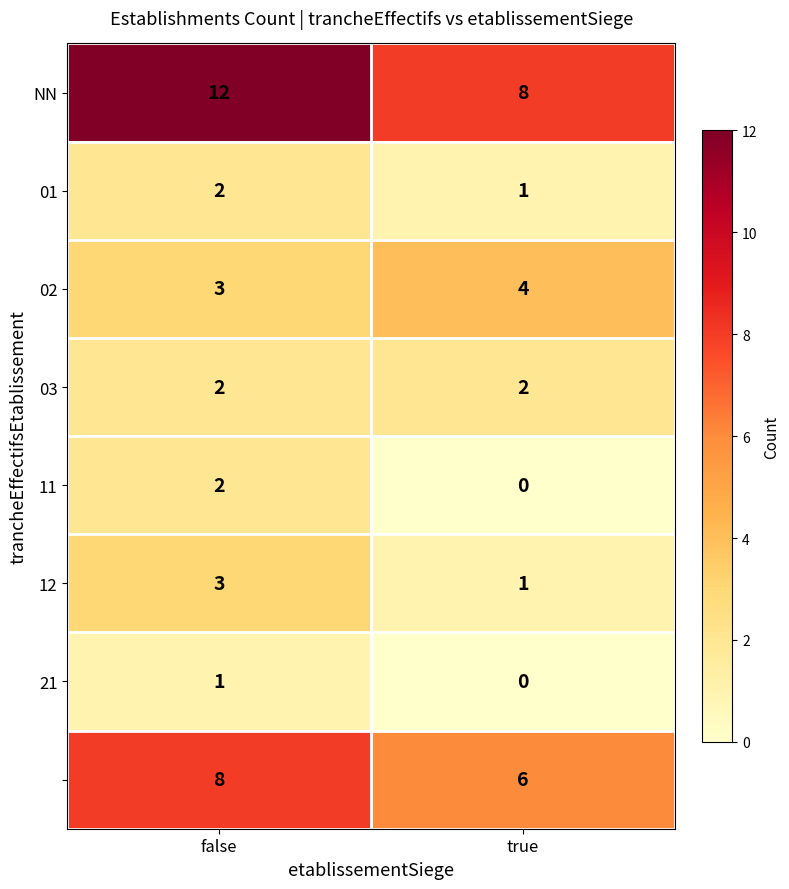

At how many categories does at least one series exceed 9?

1